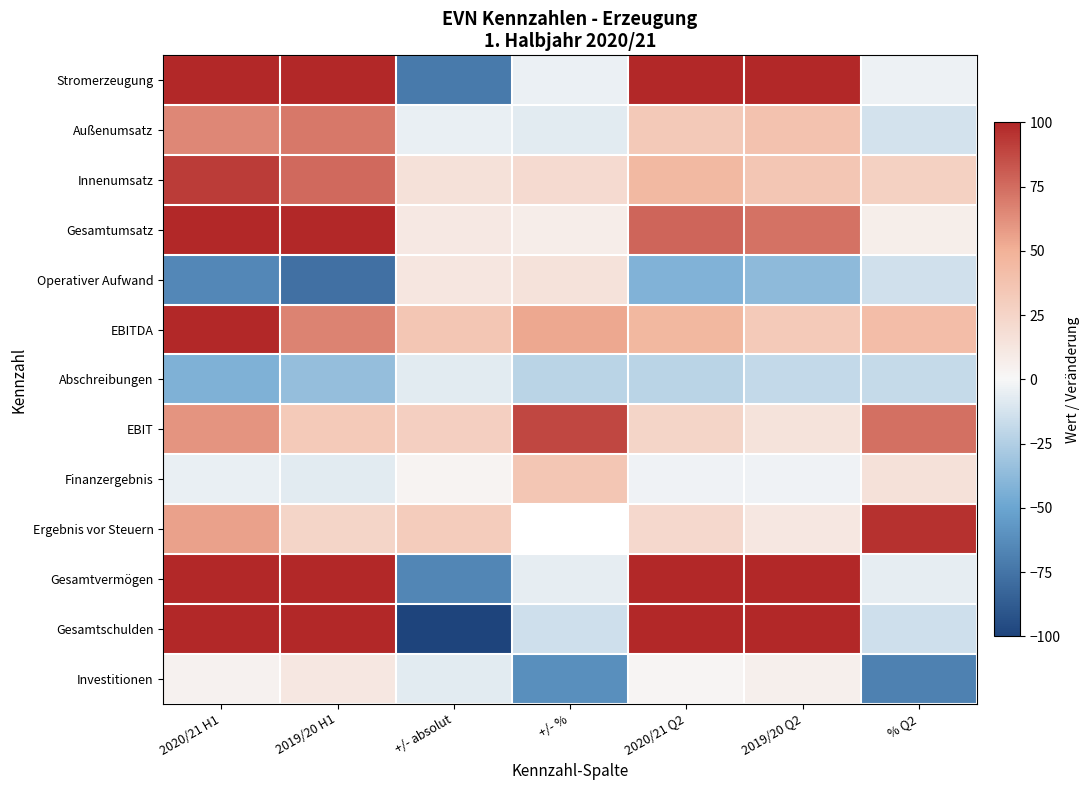

What is the difference between the EBITDA values at 2019/20 H1 and 2019/20 Q2?

34.5